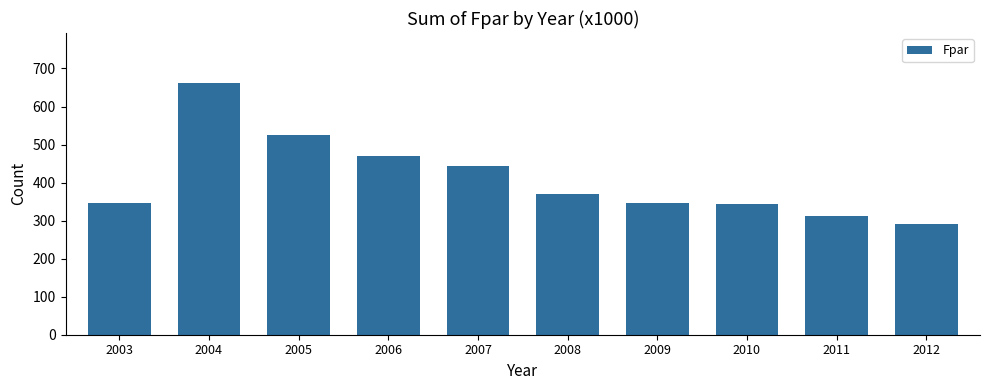

What is the value of the 10th bar from the left?

290